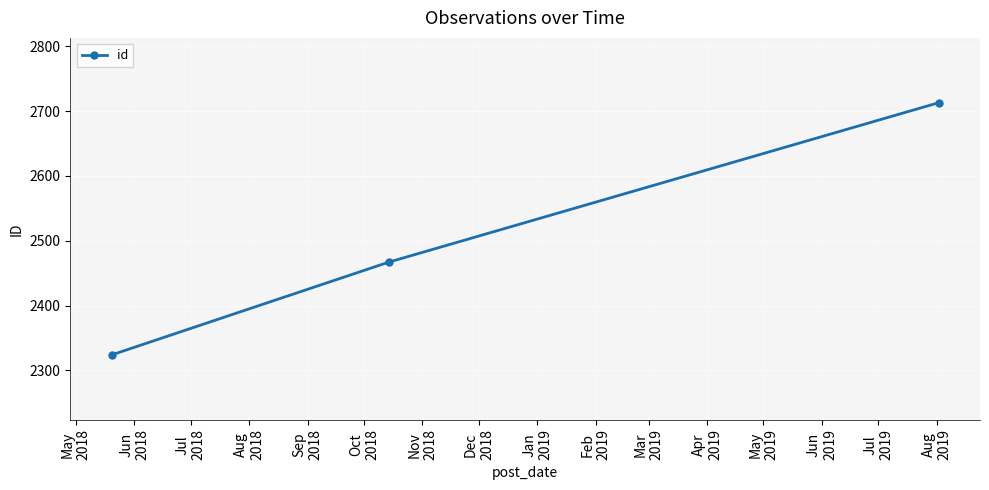

What is the maximum value shown in the chart?

2713